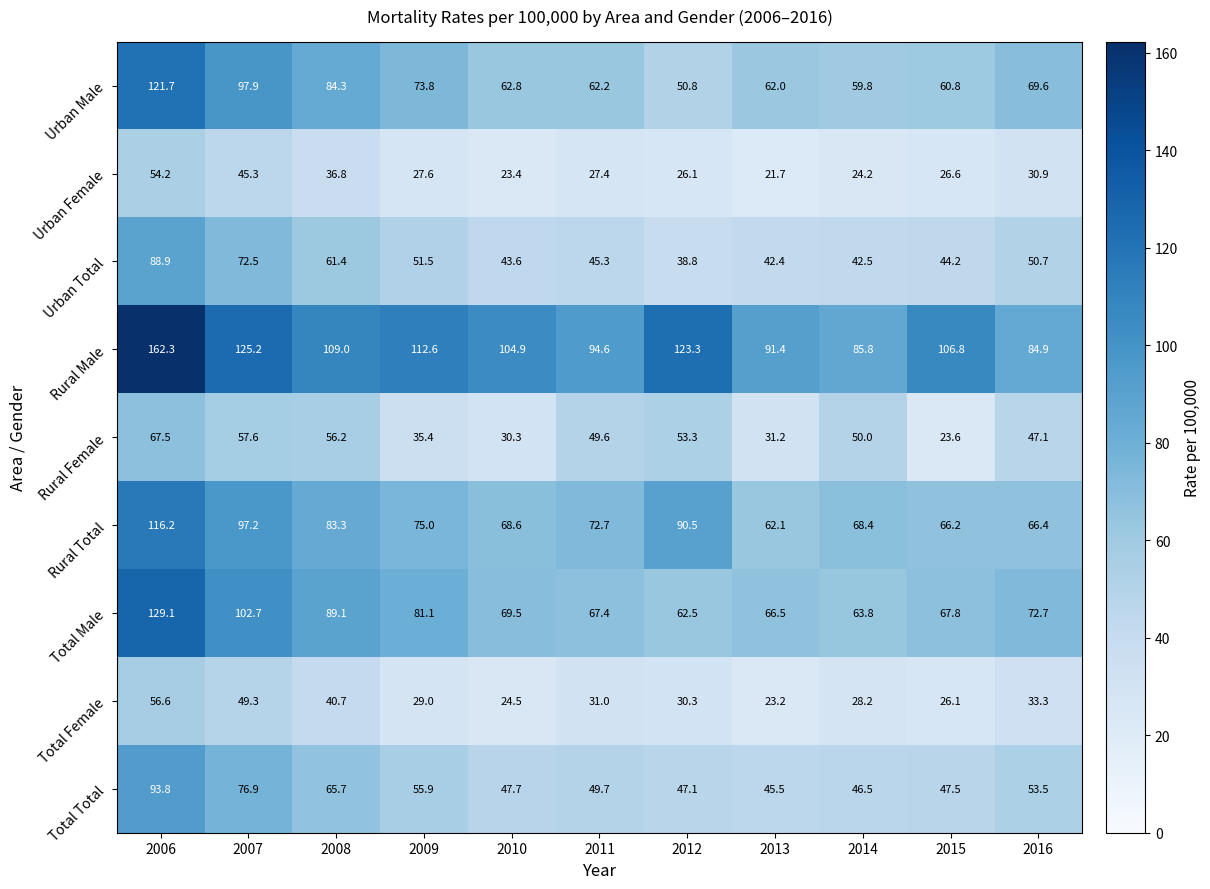

Which series changed the most between 2007 and 2014?

Rural Male